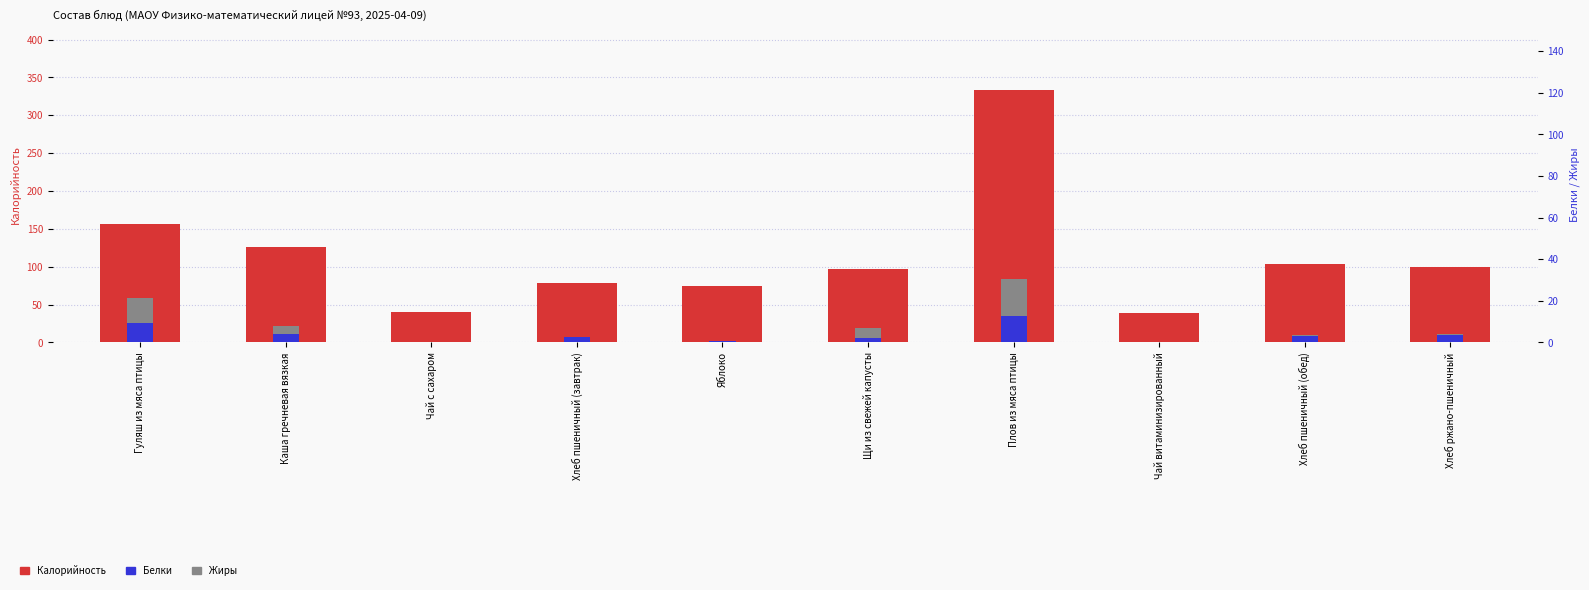

How many categories are shown in the chart?

10